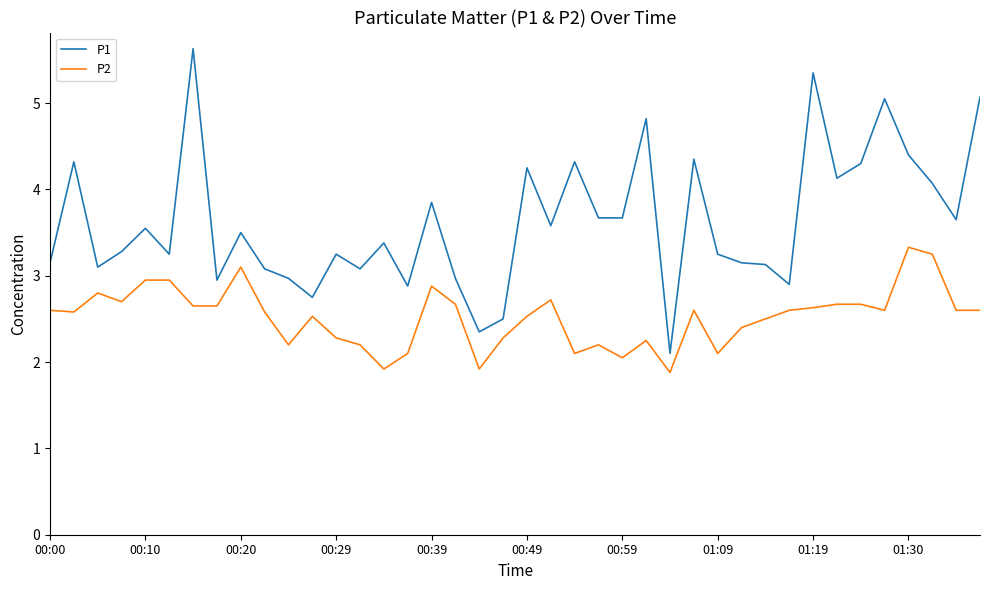

Rank the series by their average value, from highest to lowest.

P1, P2